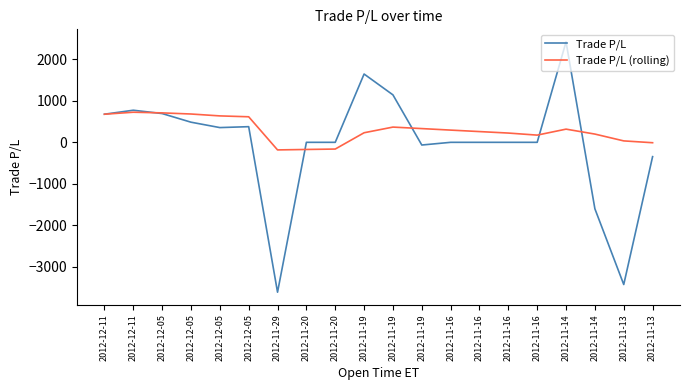

Which series has the widest spread of values?

Trade P/L